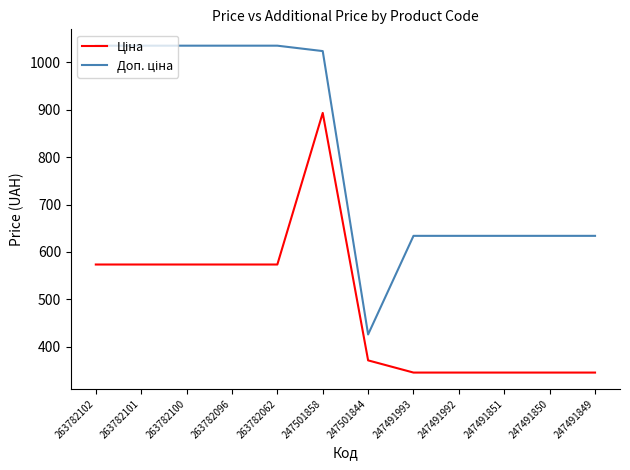

At which category is the sum across all series the highest?

247501858